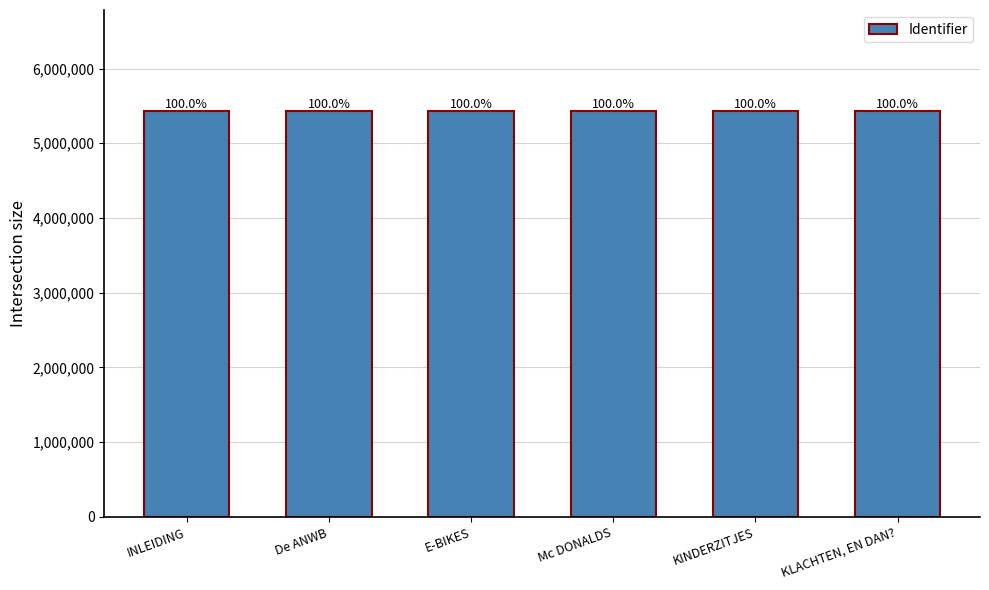

What is the approximate value at Mc DONALDS, to the nearest 10?

5426380